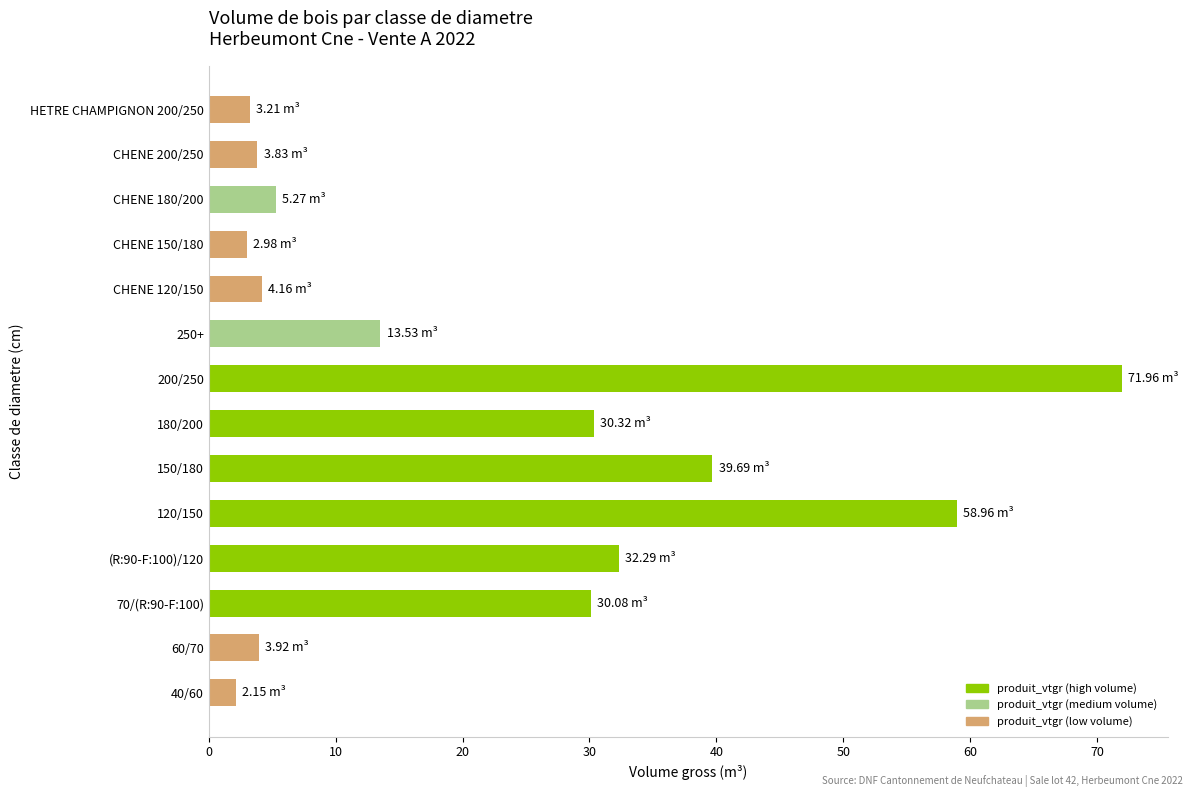

What is the sum of the values at CHENE 150/180 and CHENE 120/150?

7.1